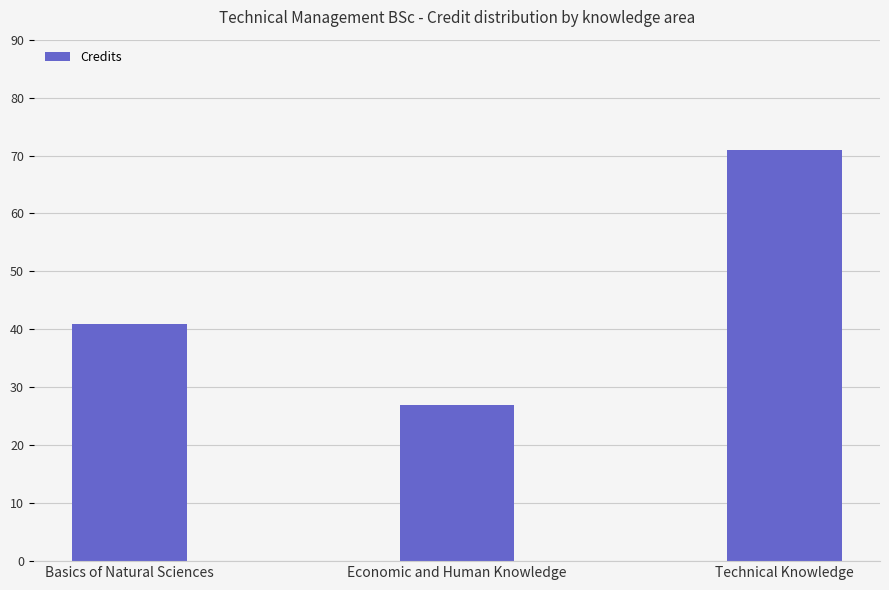

What is the label of the 3rd bar from the left?

Technical Knowledge